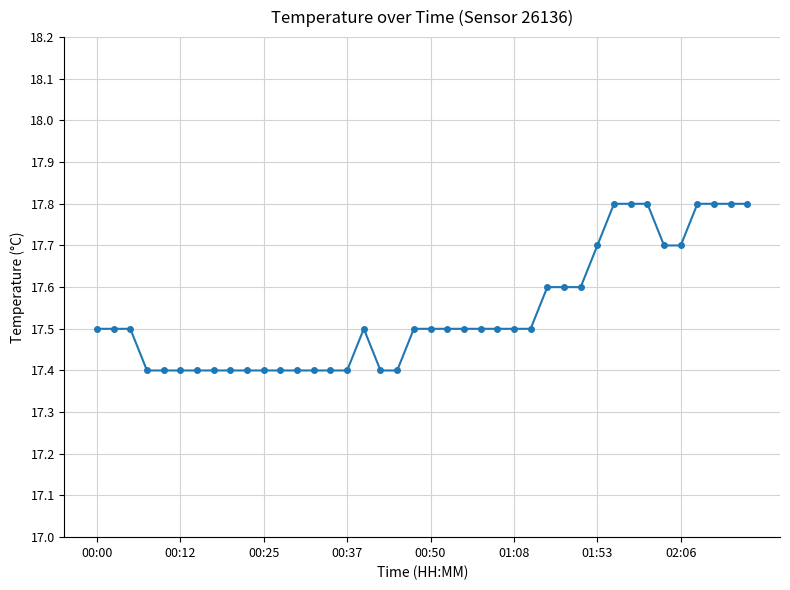

What is the maximum value shown in the chart?

17.8